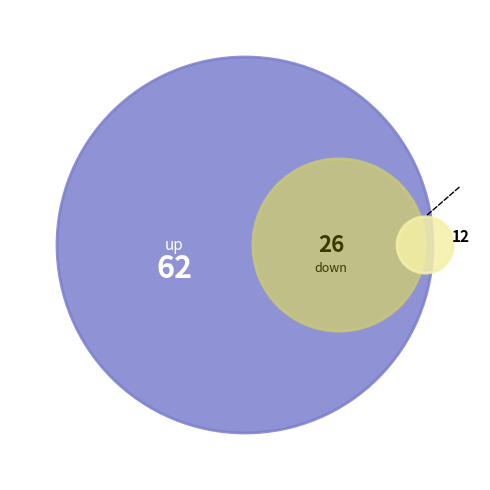

Is it true that down is 26% of the pie?

True